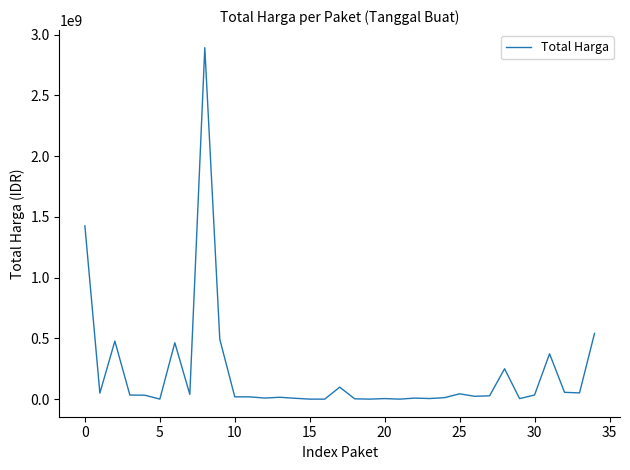

What is the sum of all values?

7518497085